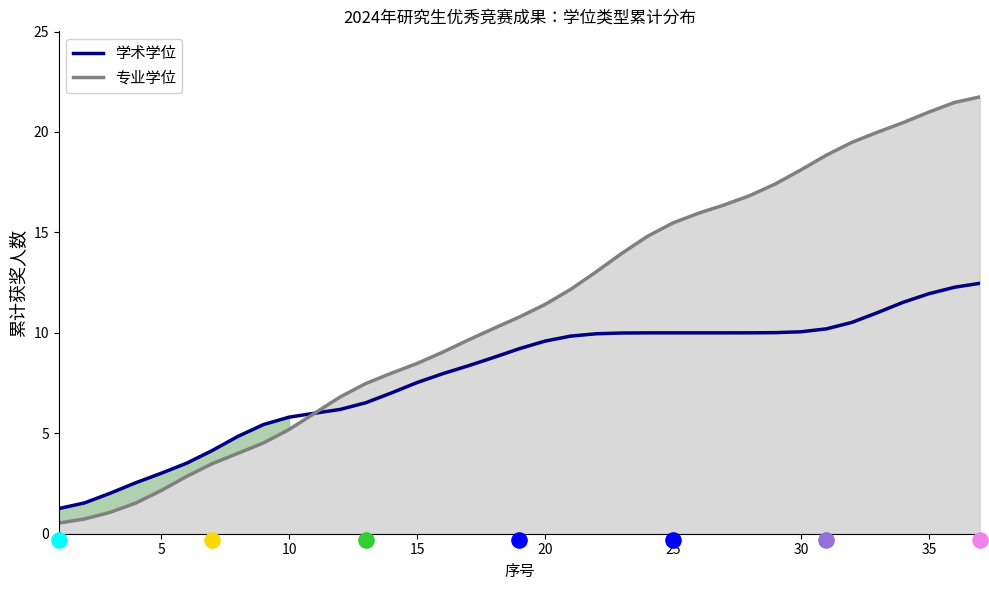

At how many categories does at least one series exceed 1?

37